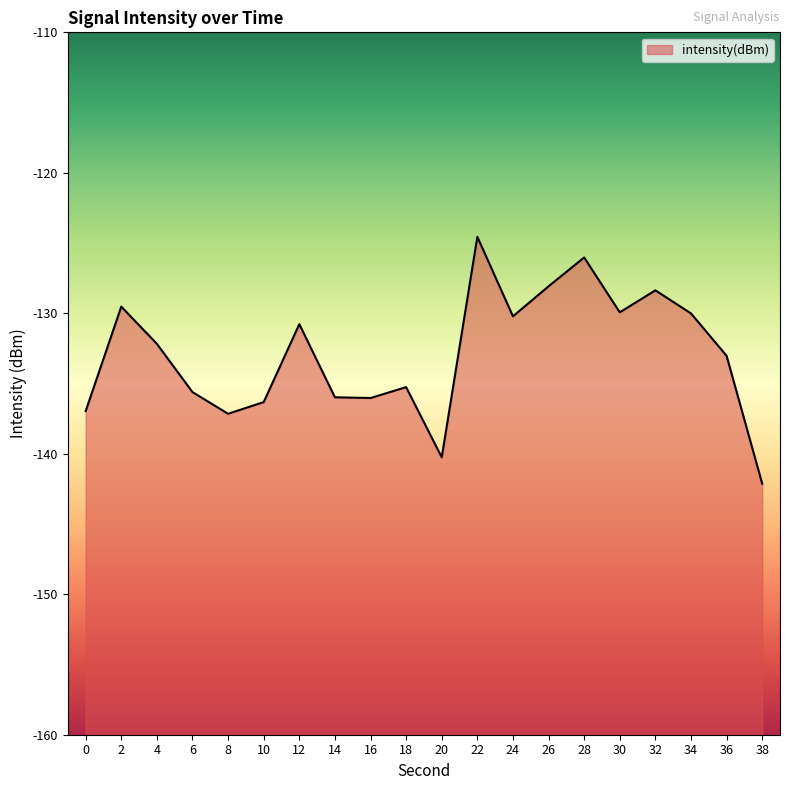

Reading right to left, extract all data points from this chart.

-142.1	-133.0	-130.0	-128.4	-129.9	-126.0	-128.1	-130.2	-124.6	-140.3	-135.3	-136.0	-136.0	-130.8	-136.3	-137.2	-135.6	-132.2	-129.5	-137.0